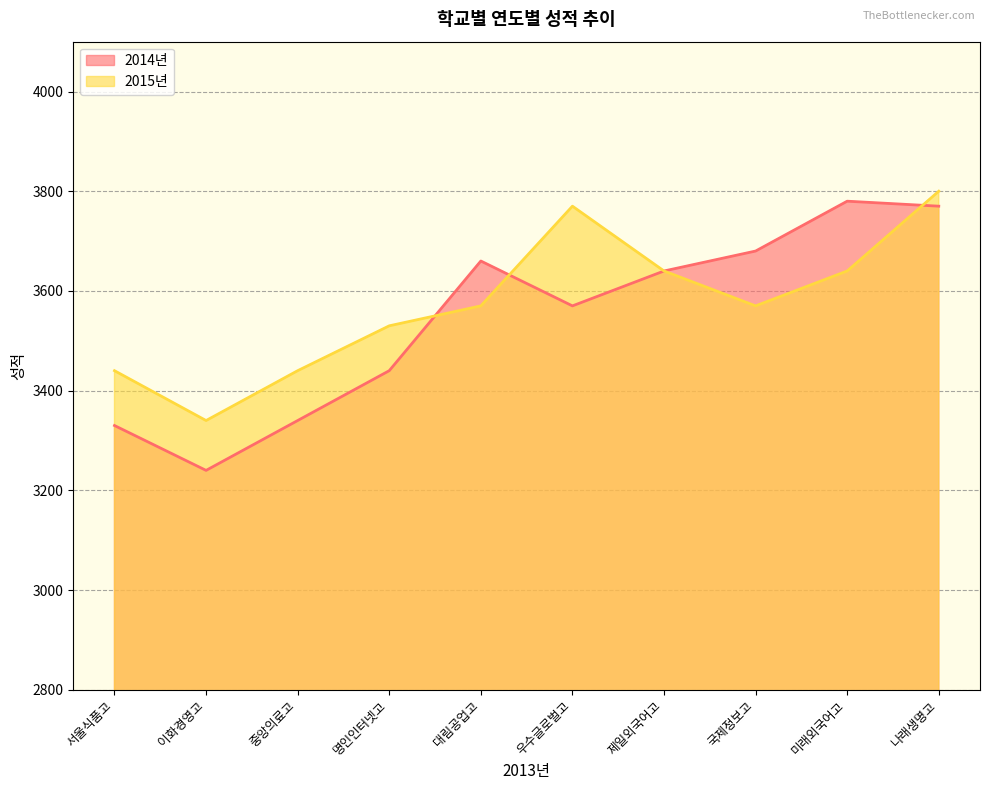

True or false: 2015년 and 2014년 cross at least once.

True